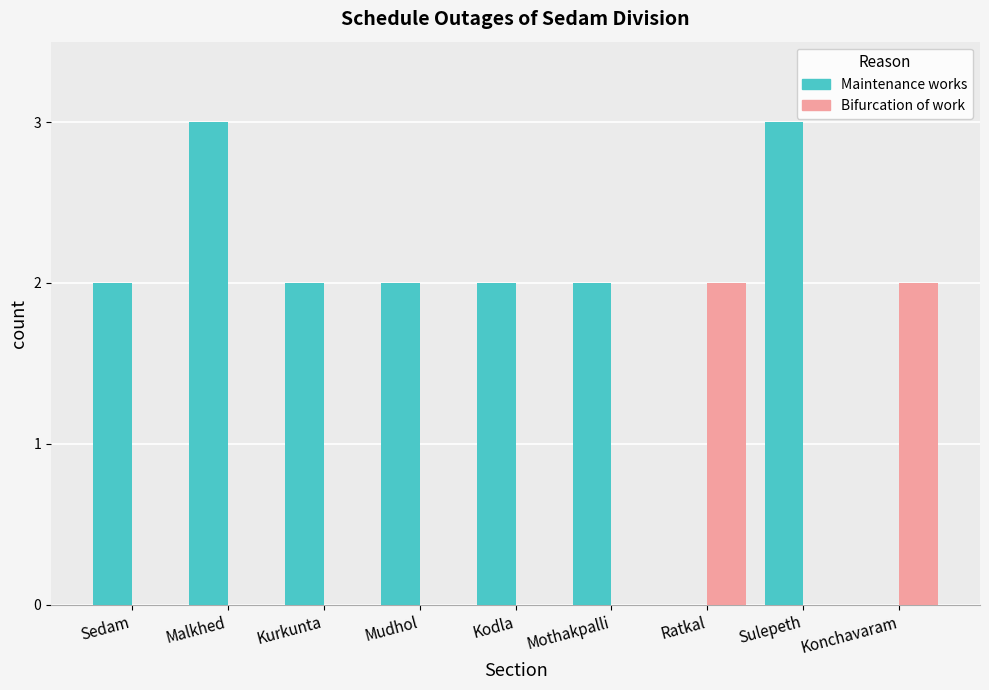

What is the spread (max minus min) of values at Kurkunta?

2